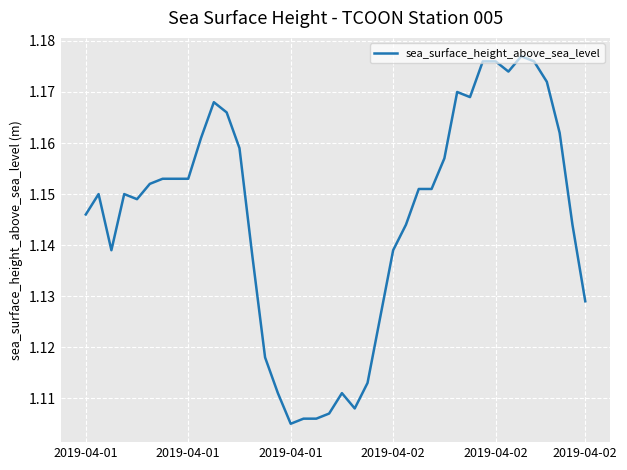

How many lines are shown in the chart?

1